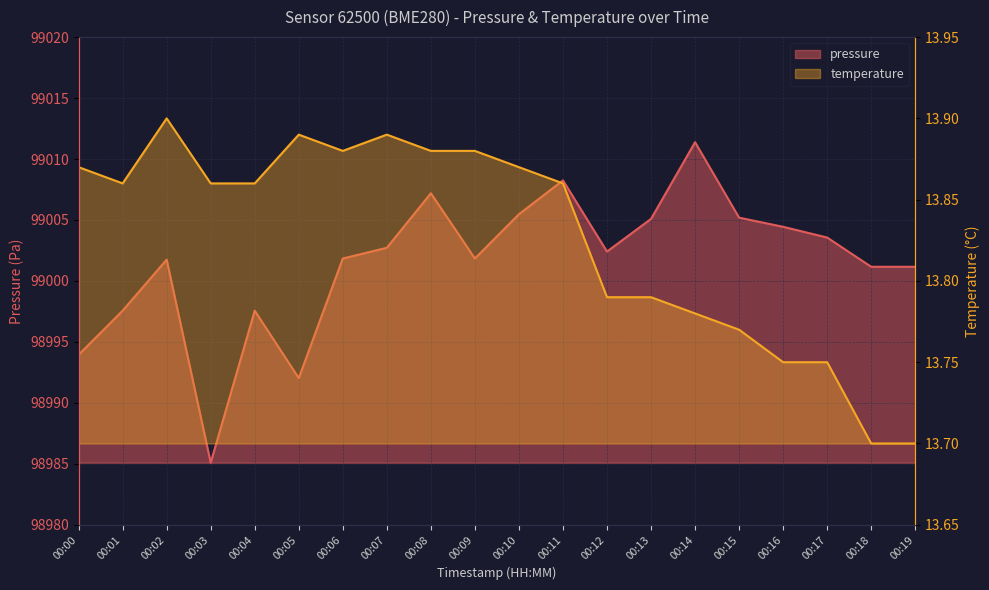

Reading left to right, list all the values displayed in this chart.

pressure: 98993.9	98997.6	99001.8	98985.1	98997.6	98992.0	99001.8	99002.7	99007.2	99001.8	99005.5	99008.2	99002.4	99005.1	99011.4	99005.2	99004.4	99003.6	99001.2	99001.2
temperature: 13.9	13.9	13.9	13.9	13.9	13.9	13.9	13.9	13.9	13.9	13.9	13.9	13.8	13.8	13.8	13.8	13.8	13.8	13.7	13.7